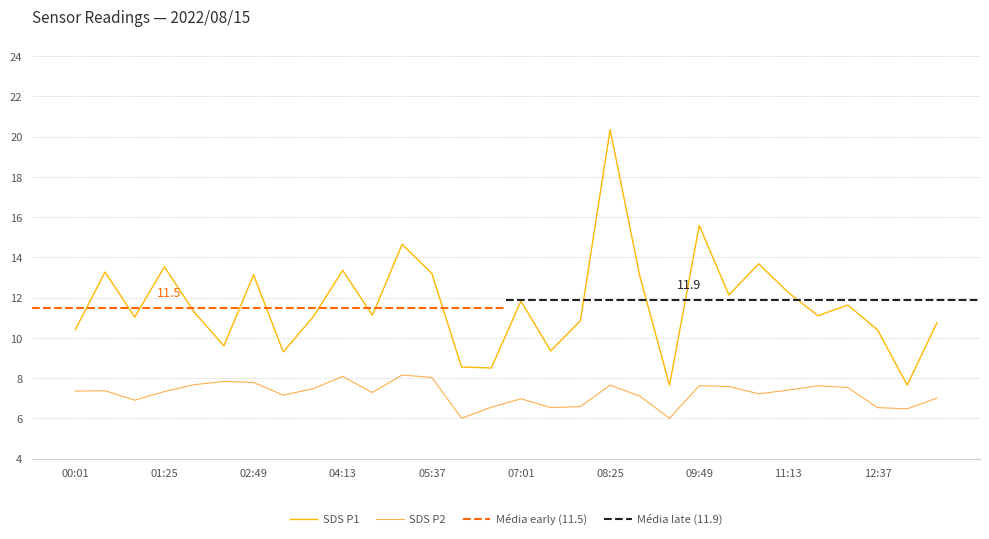

What is the highest value of the SDS P1 series?

20.4